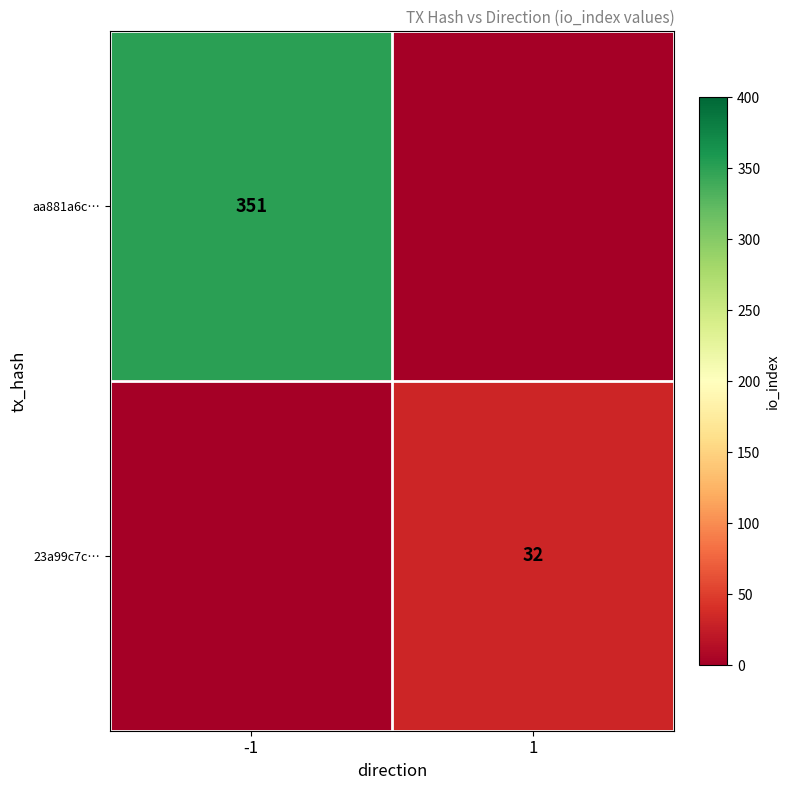

The aa881a6c… series shows 351 at -1. True or false?

True